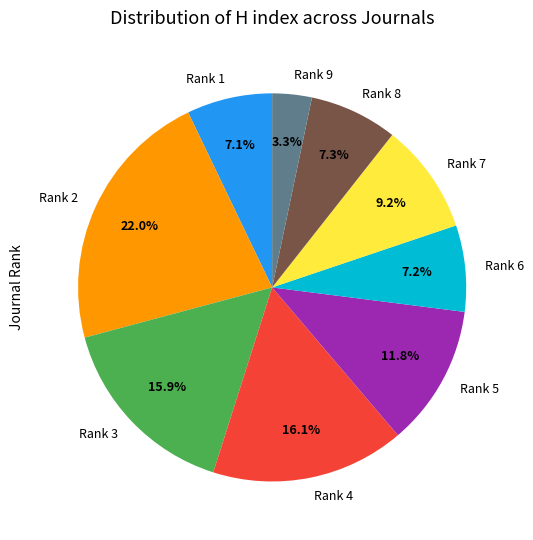

Is the sum of Rank 6 and Rank 4 greater than half?

No